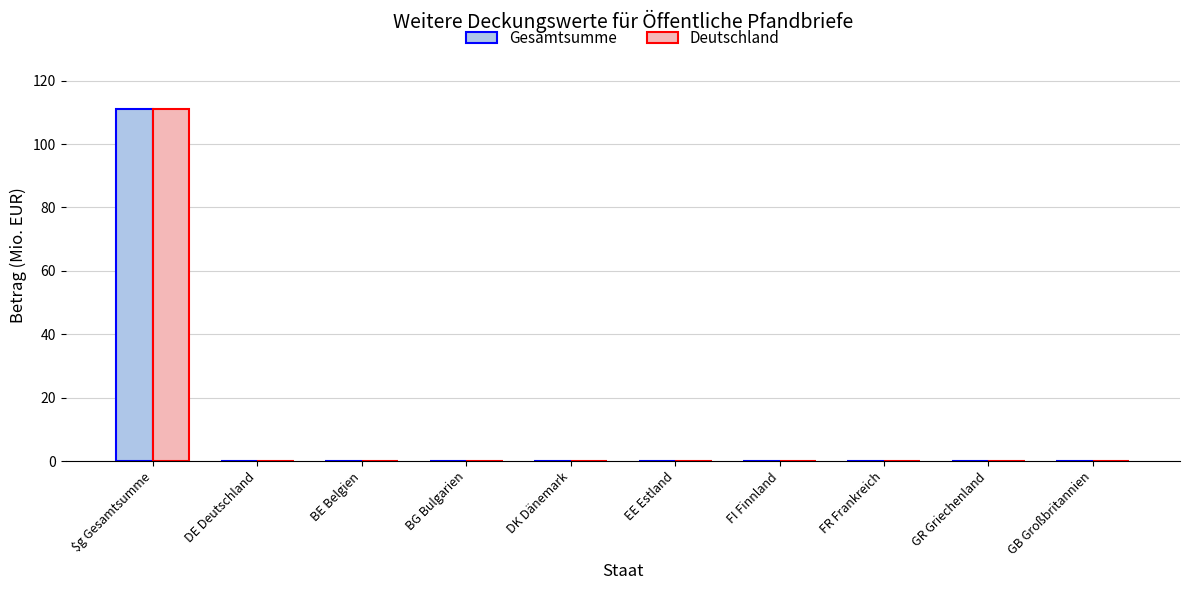

What is the highest value of the Deutschland series?

111.0